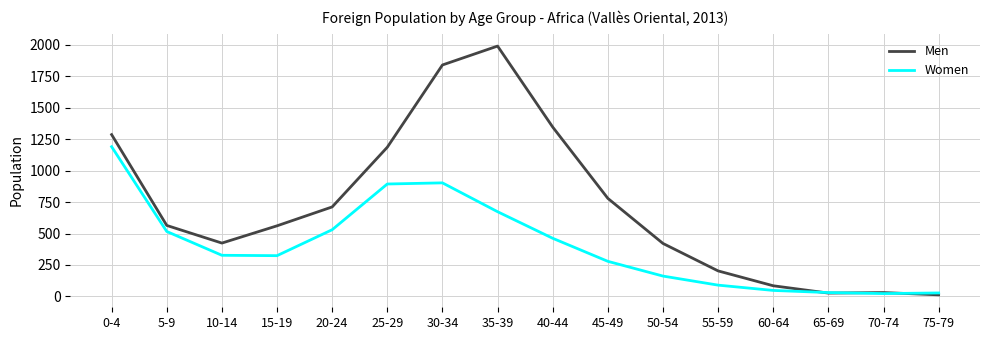

What is the maximum value for Men?

1988